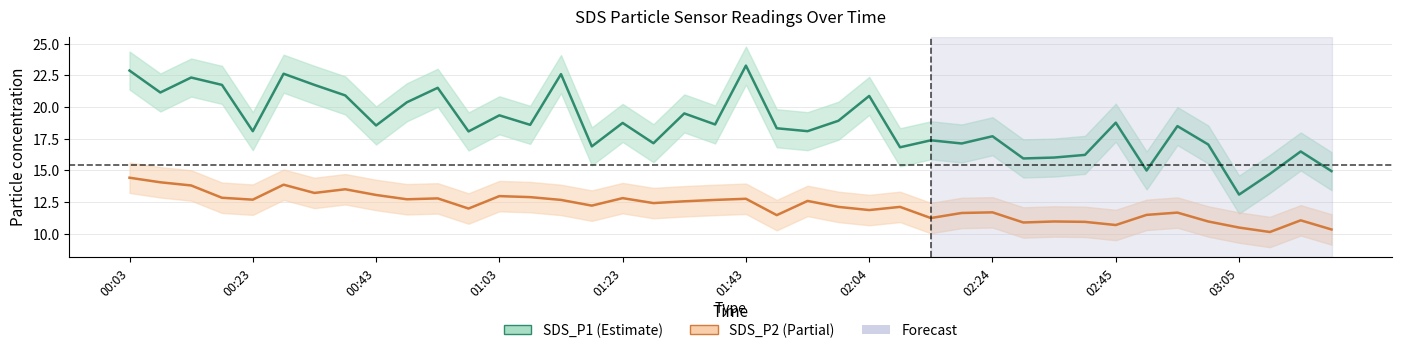

True or false: SDS_P1 and SDS_P2 cross at least once.

False